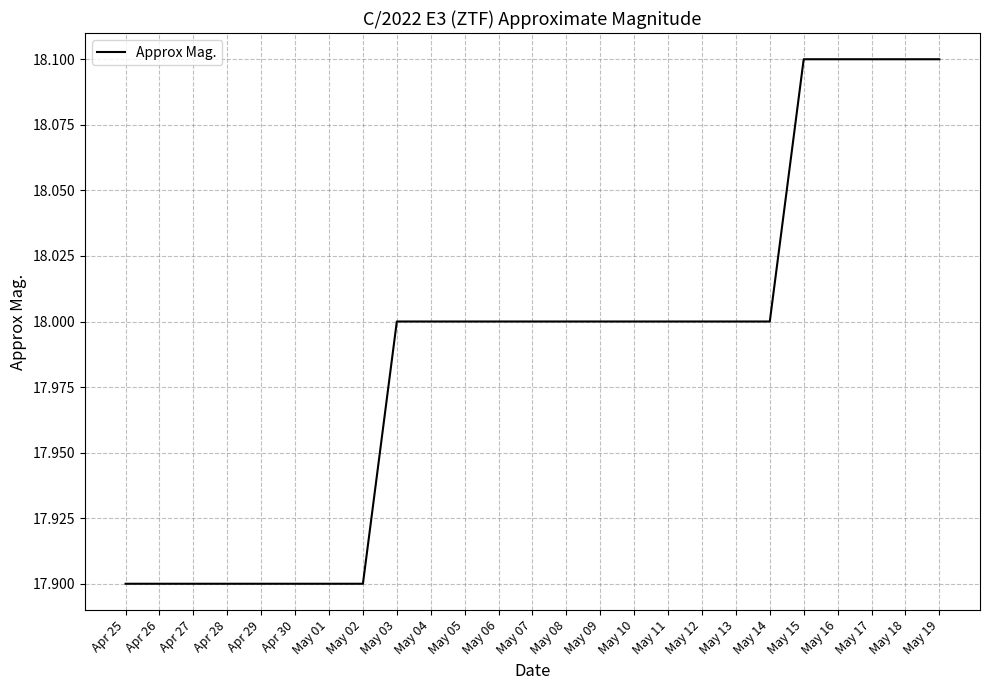

What position from the left is Apr 28?

4